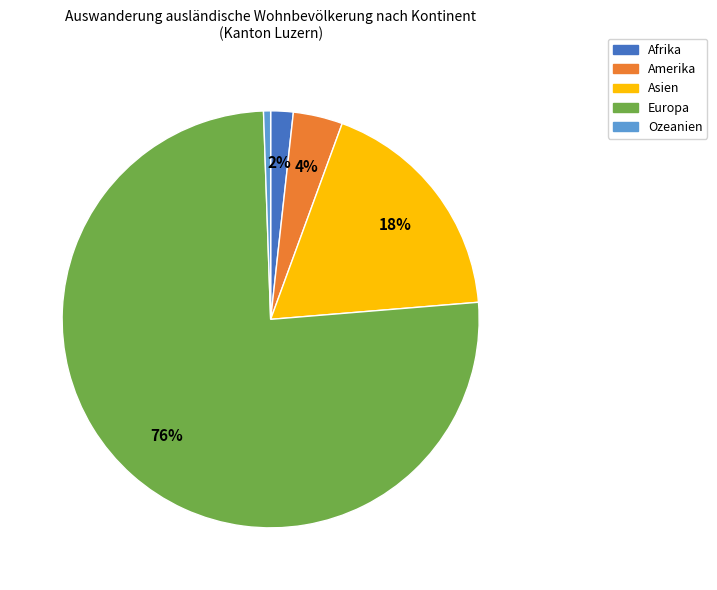

To the nearest percent, what is the average slice percentage?

20%